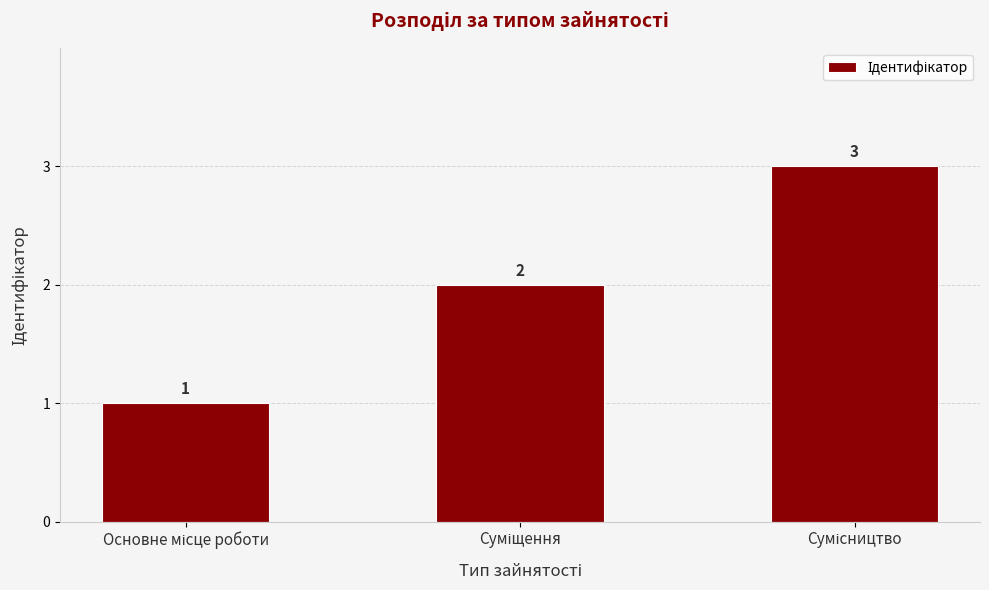

Count the values in the range 1 to 3.

3